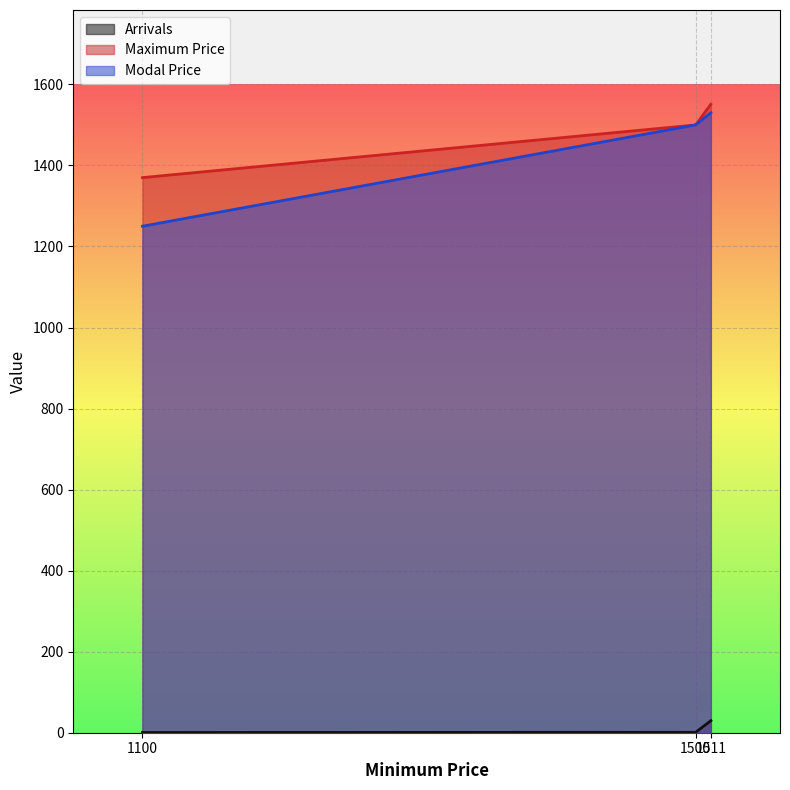

The value of Modal Price at 1500 is 1952.1. True or false?

False